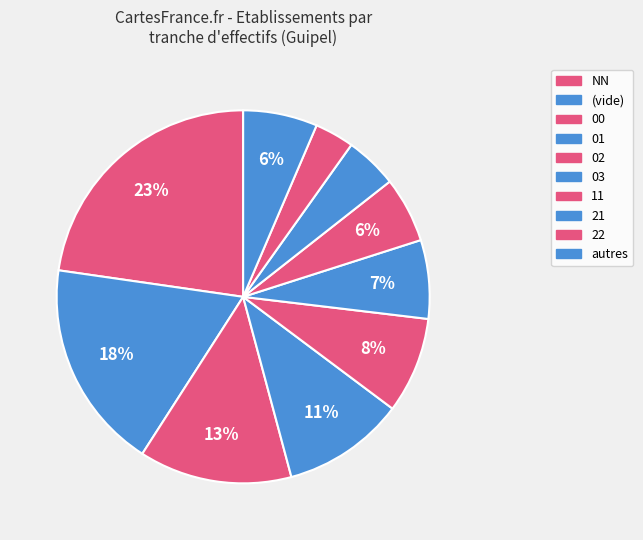

How many slices are in this pie chart?

10